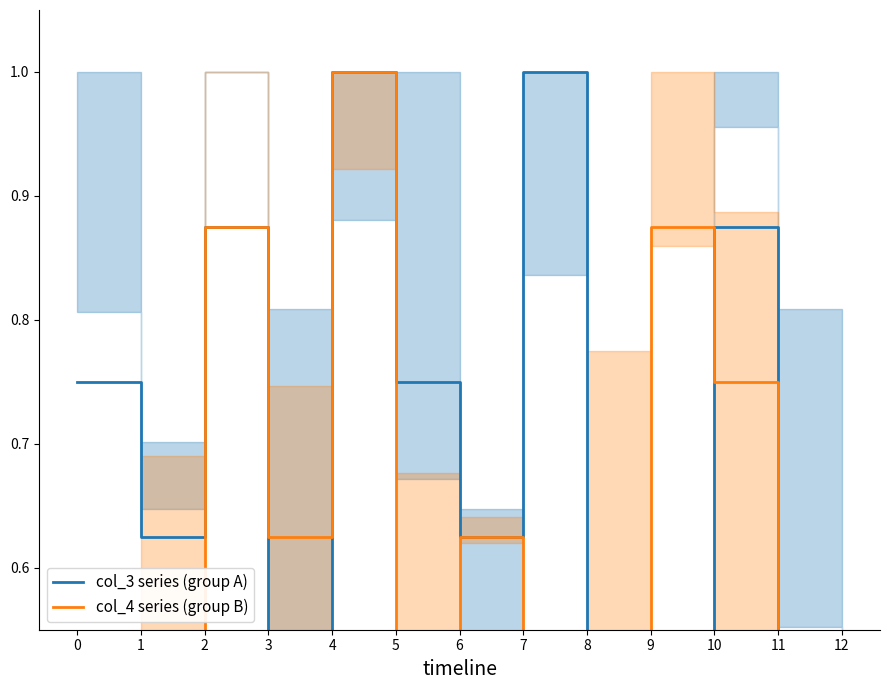

After their last crossing, which series has the higher values: col_3 series (group A) or col_4 series (group B)?

col_3 series (group A)